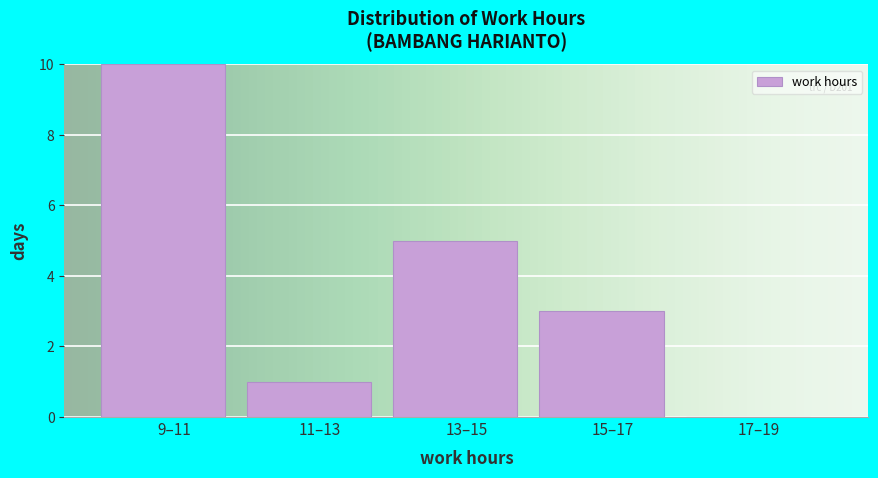

Reading right to left, what are all the values shown in this chart?

17–19=0	15–17=3	13–15=5	11–13=1	9–11=10